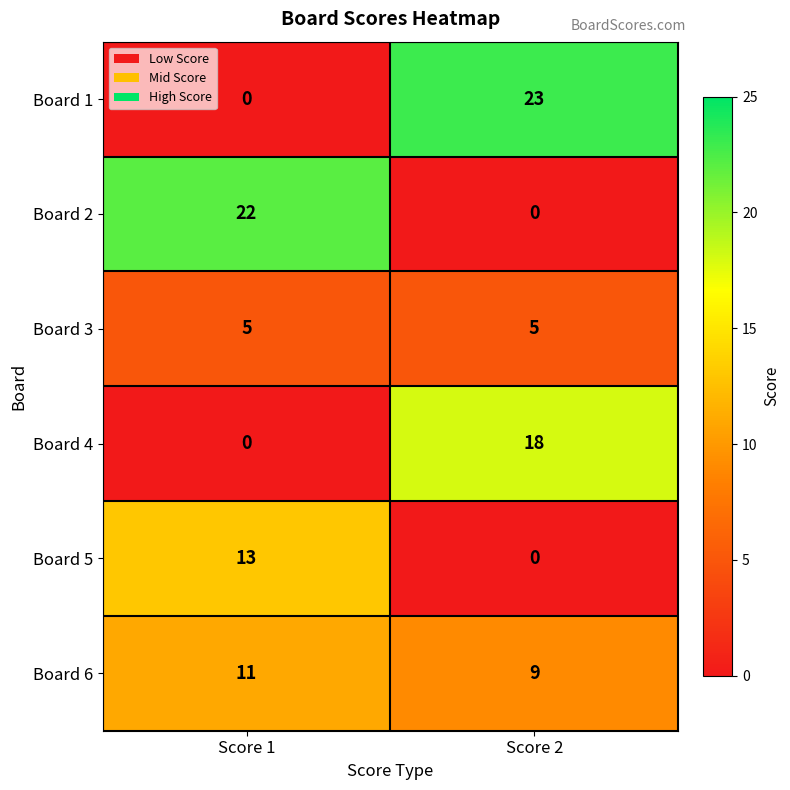

What is the greatest value displayed?

23